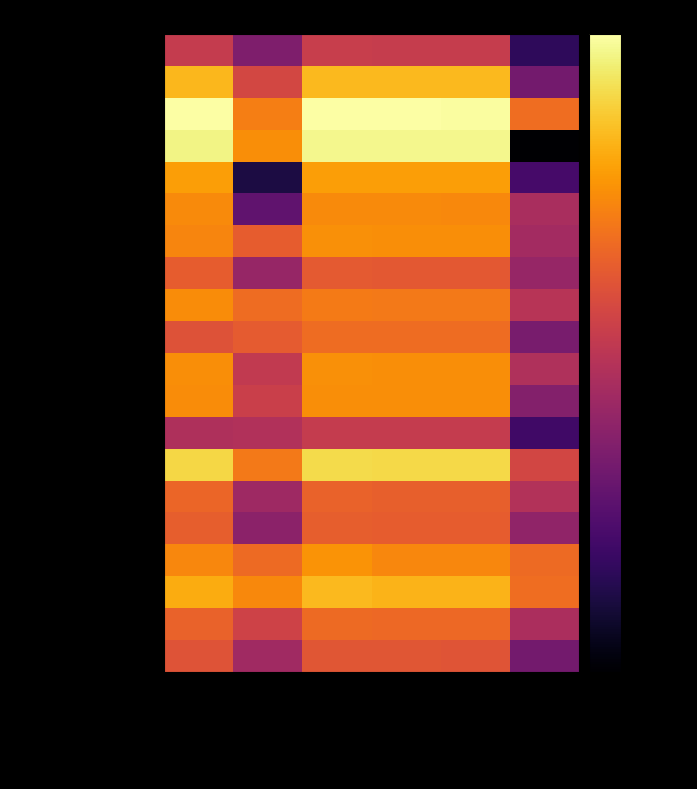

What is the total value across all series at Subejercicio?

-595.6